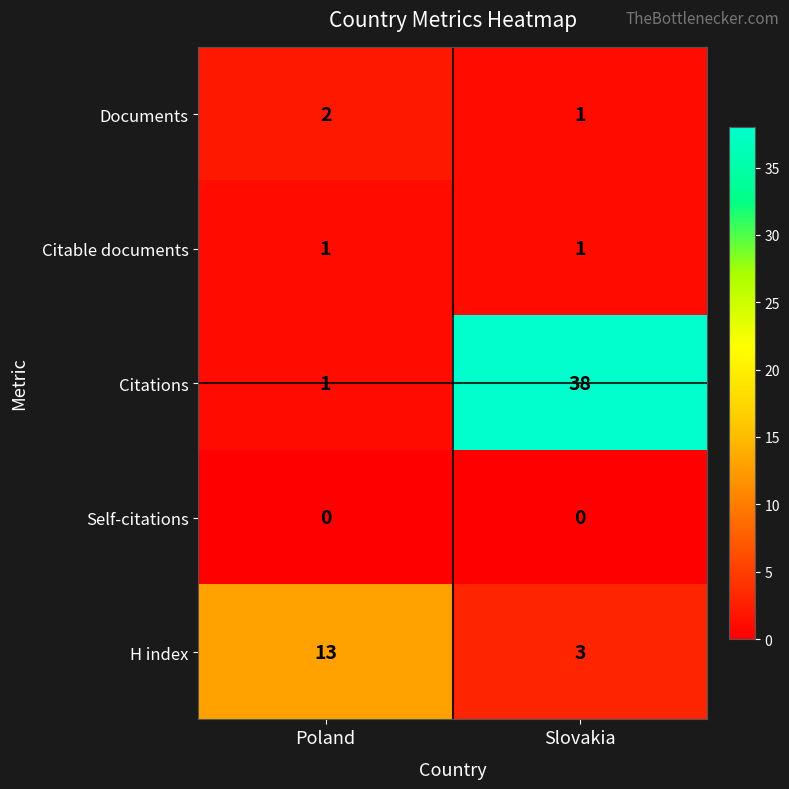

Where is Citations nearest to the value 19?

Poland